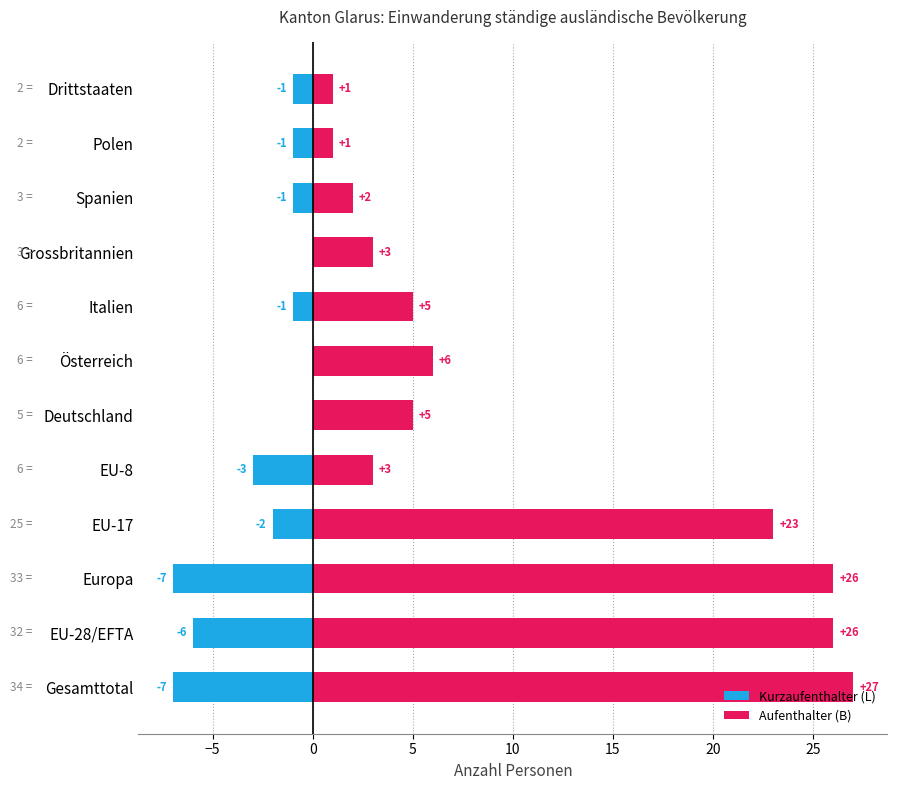

How many bars are there in total?

24